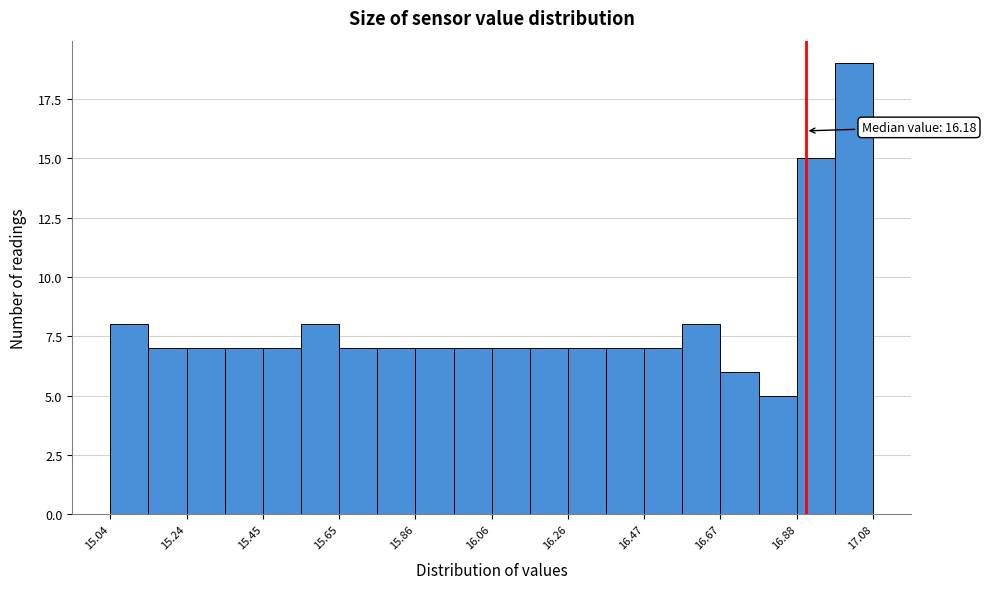

Around what value on the x-axis is the tallest bar? Give the approximate position of its centre, as read against the axis.

17.05